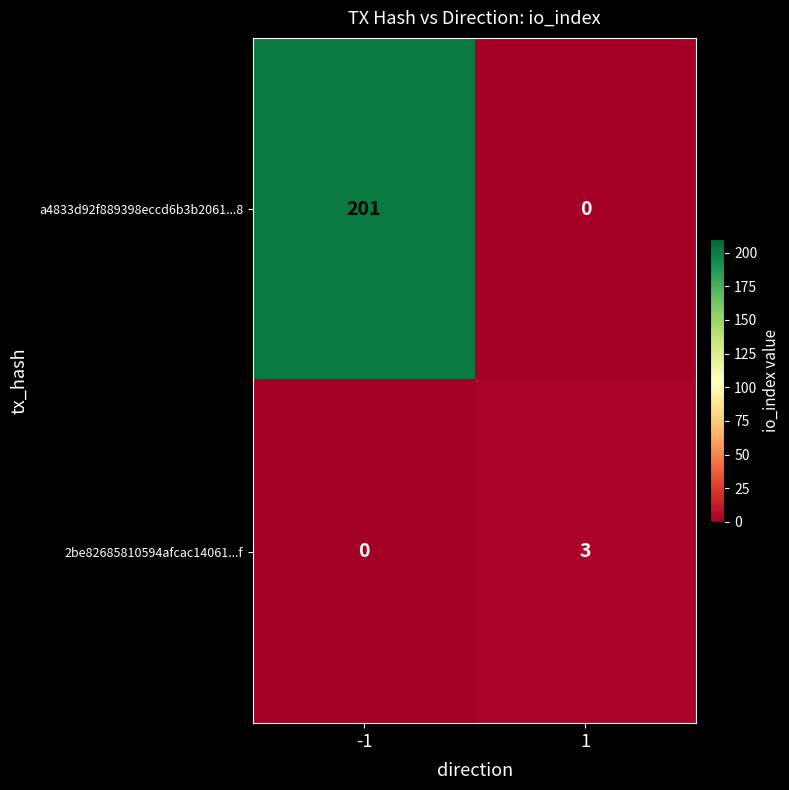

Which series has the largest total across all categories?

a4833d92f889398eccd6b3b2061...8